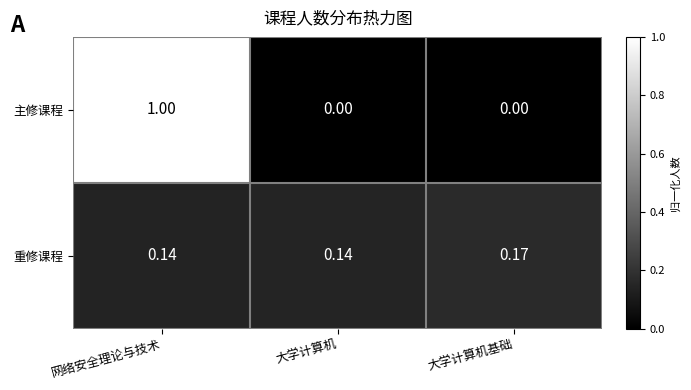

Rank the series by their maximum value, from lowest to highest.

重修课程, 主修课程